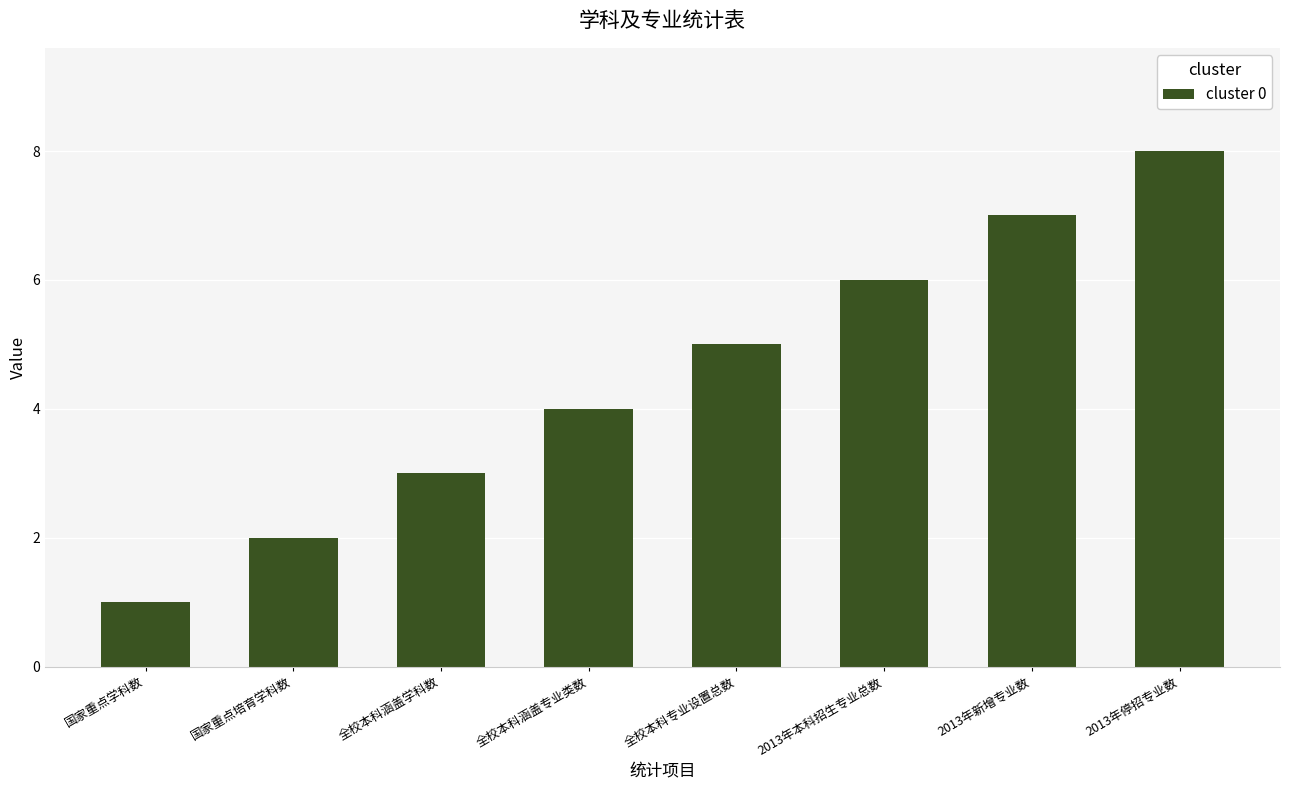

What is the difference between the values at 2013年停招专业数 and 全校本科涵盖专业类数?

4